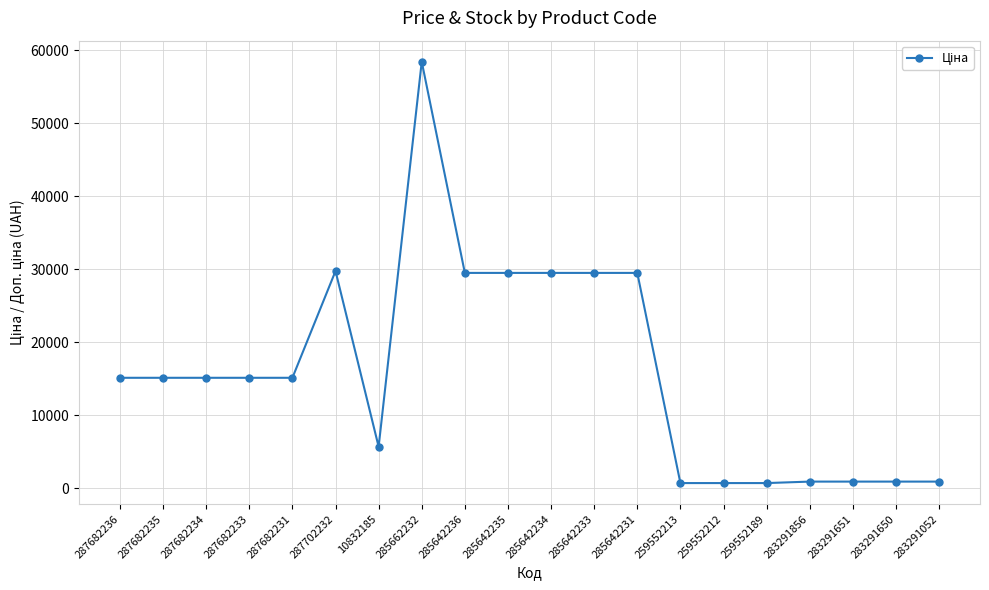

What is the approximate value at 285642236?

29491.5